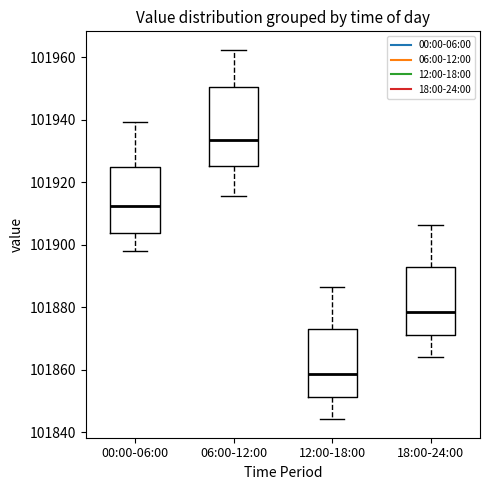

Which box has the highest median line?

06:00-12:00